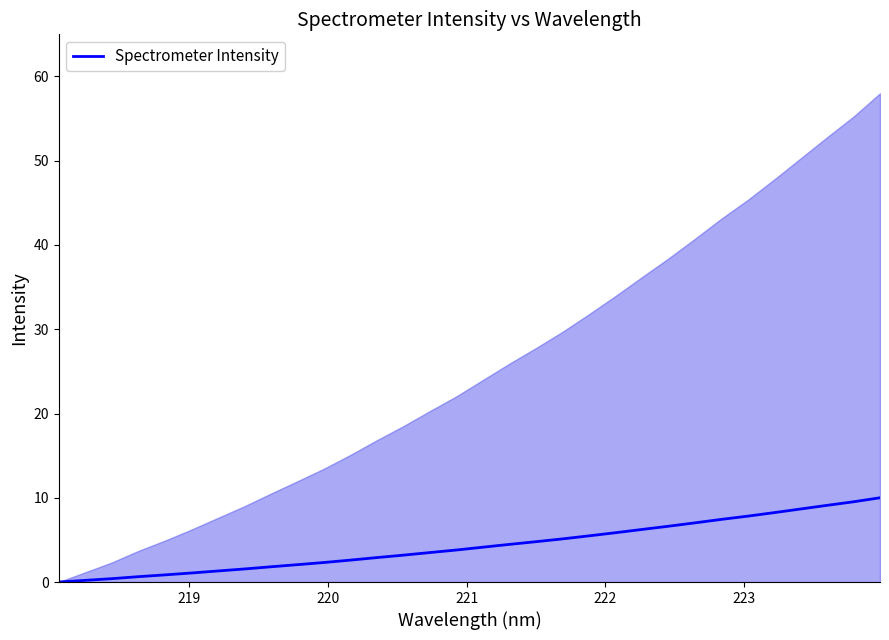

What is the value of the 14th point from the left?

3.2